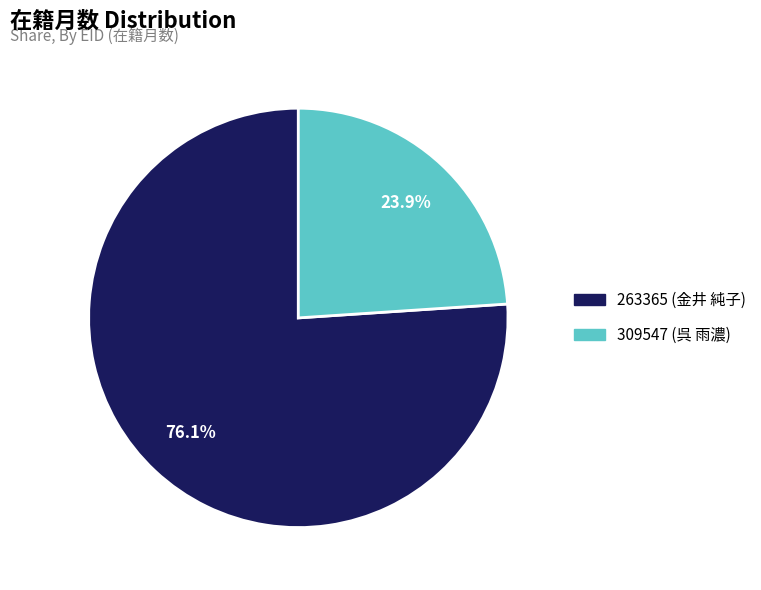

Which slice is the smallest?

309547 (呉 雨濃)